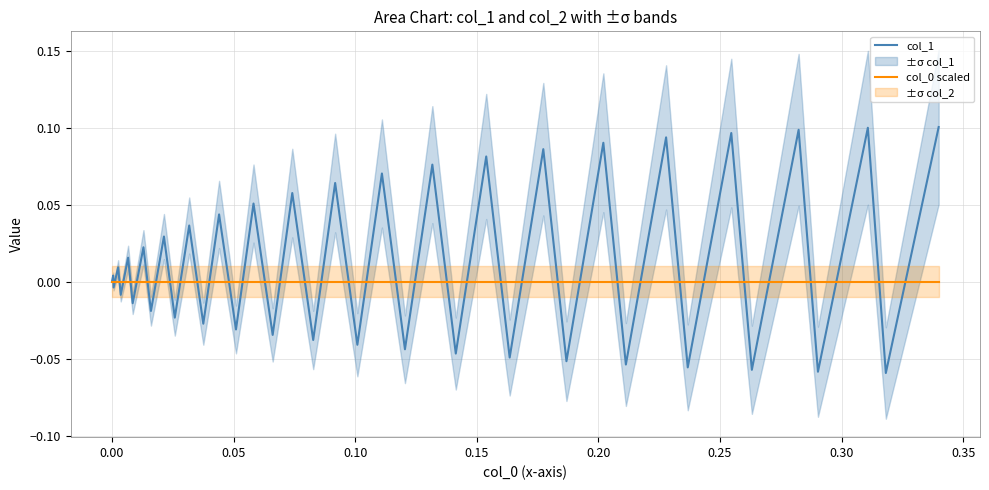

Count the number of categories in the chart.

40